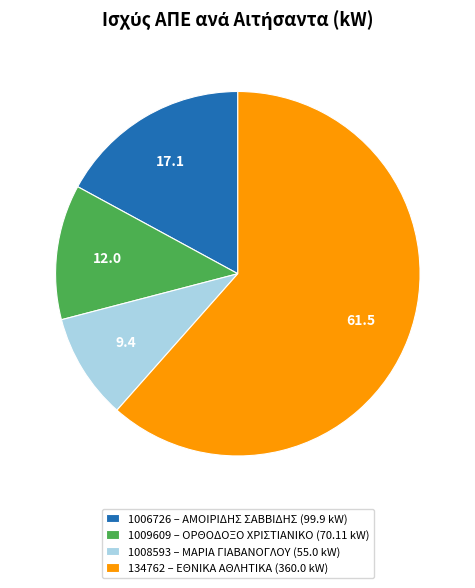

What is the smallest slice in the pie chart?

1008593